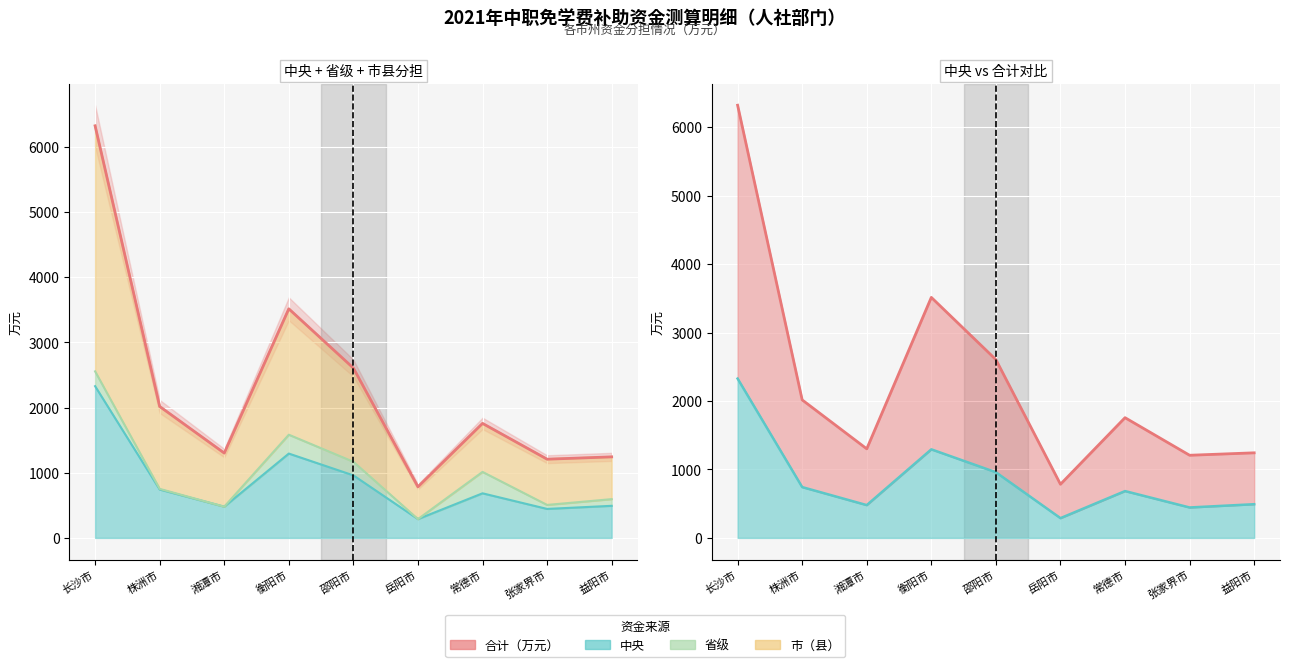

What is the difference between the maximum and minimum values?

5537.4